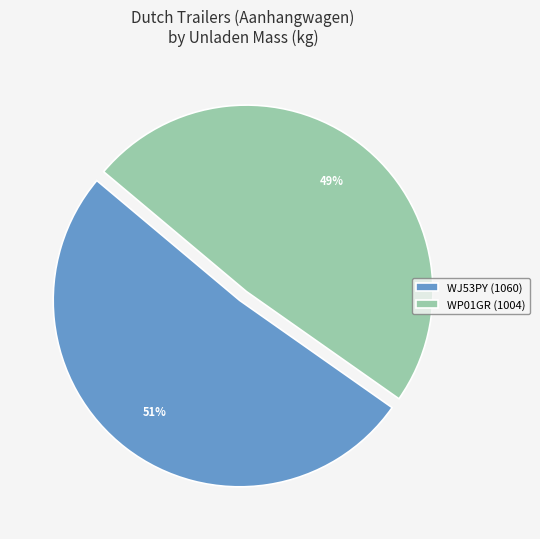

Do WJ53PY (1060) and WP01GR (1004) together represent more than half of the pie?

Yes